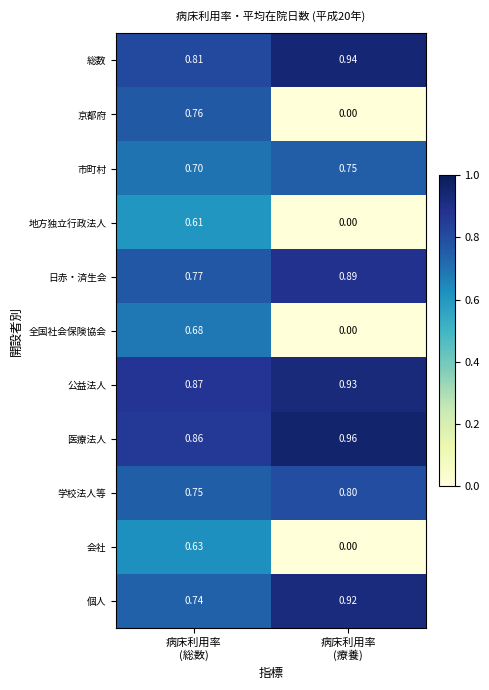

List the series in order of their peak value, highest first.

医療法人, 総数, 公益法人, 個人, 日赤・済生会, 学校法人等, 京都府, 市町村, 全国社会保険協会, 会社, 地方独立行政法人